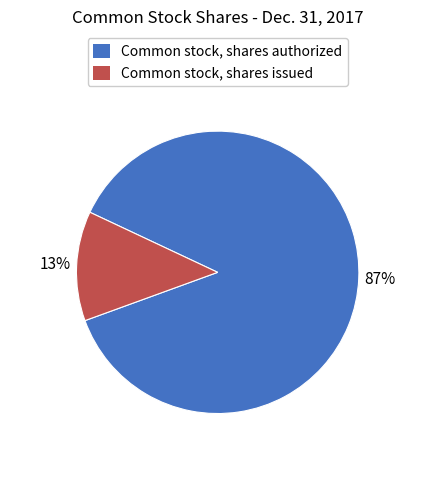

Between Common stock, shares issued and Common stock, shares authorized, which is larger?

Common stock, shares authorized